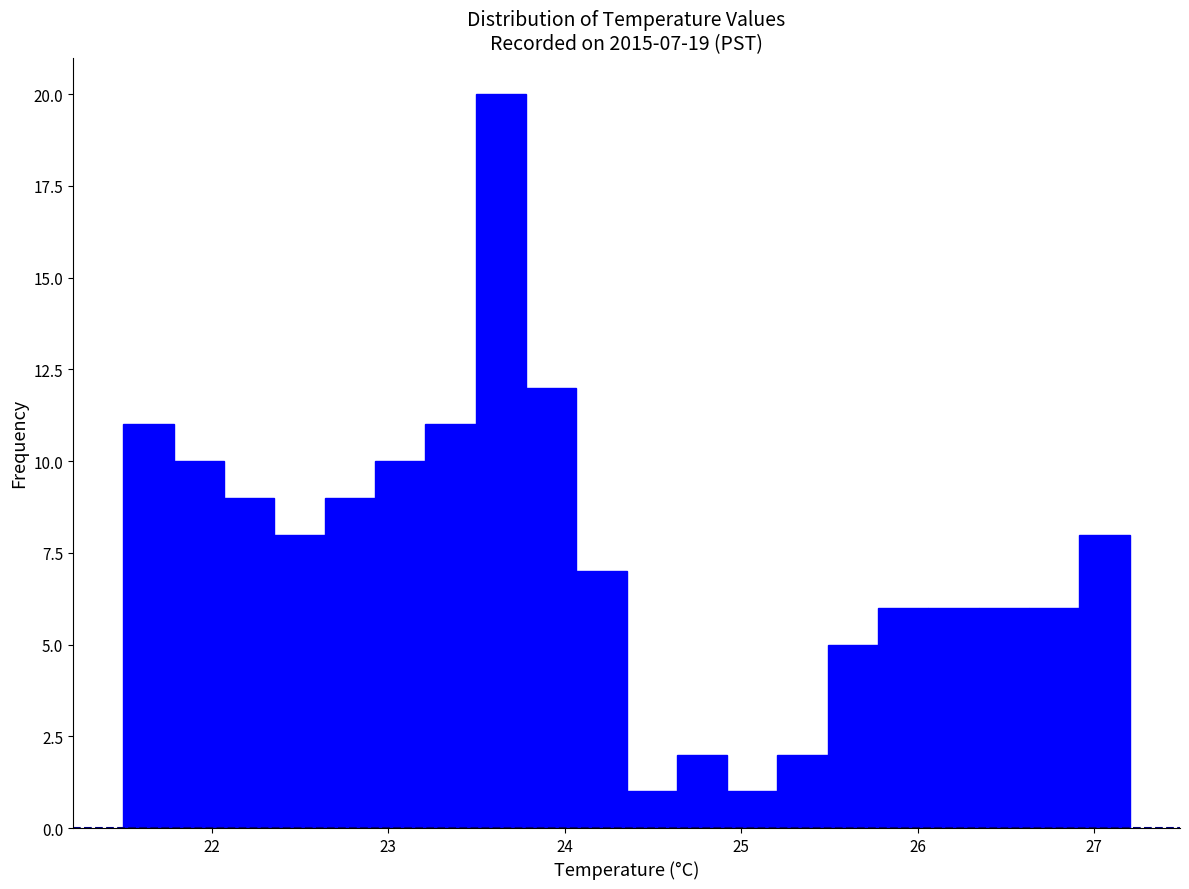

Read against the x-axis, roughly where is the centre of the tallest bar?

23.6